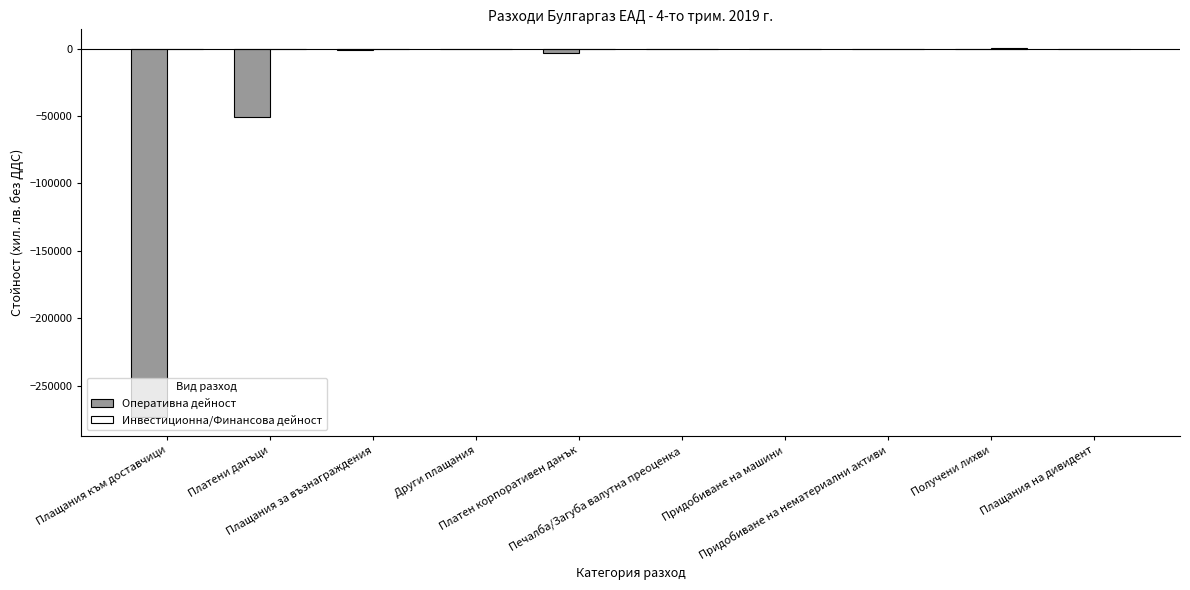

The value of Оперативна дейност at Платени данъци is -26682.2. True or false?

False